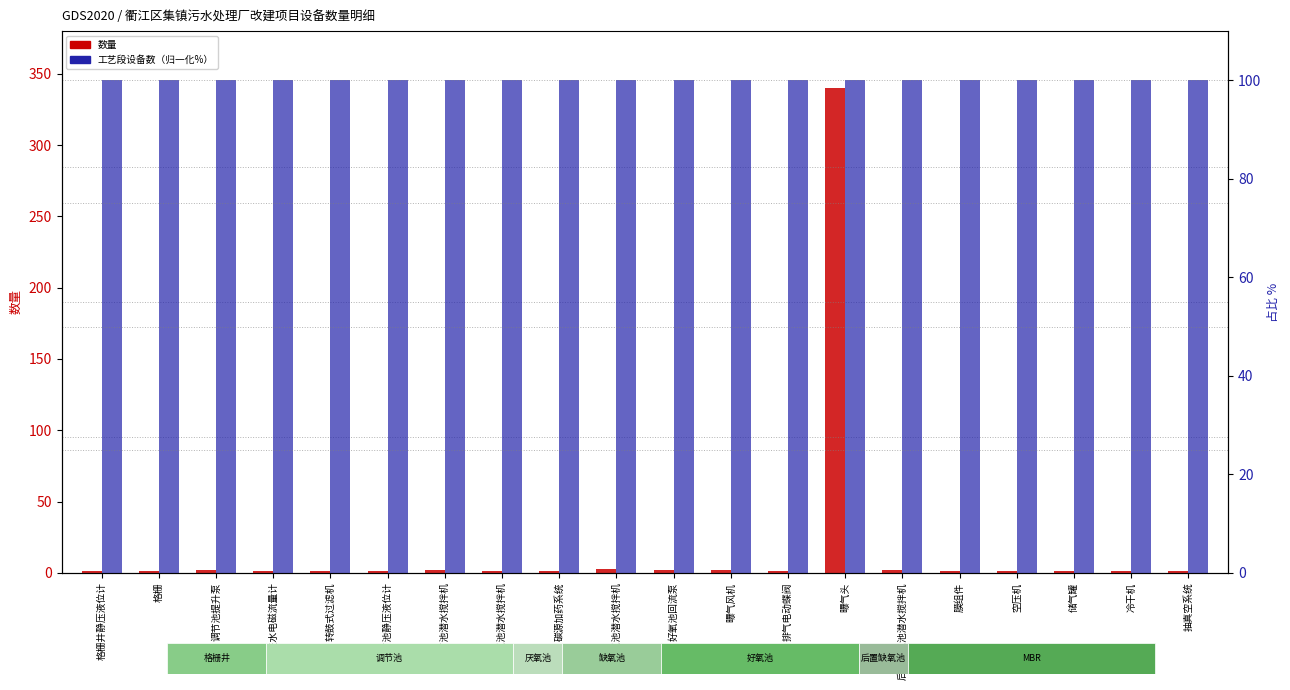

Between 空压机 and 调节池静压液位计, which is larger?

空压机